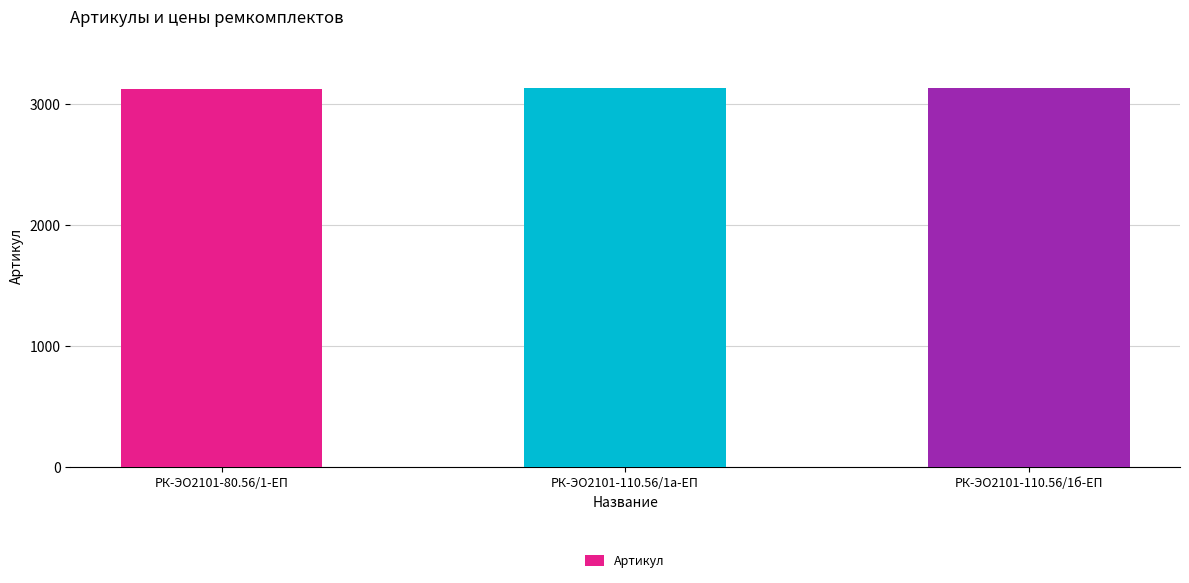

The value at РК-ЭО2101-110.56/1а-ЕП is 3131. True or false?

True